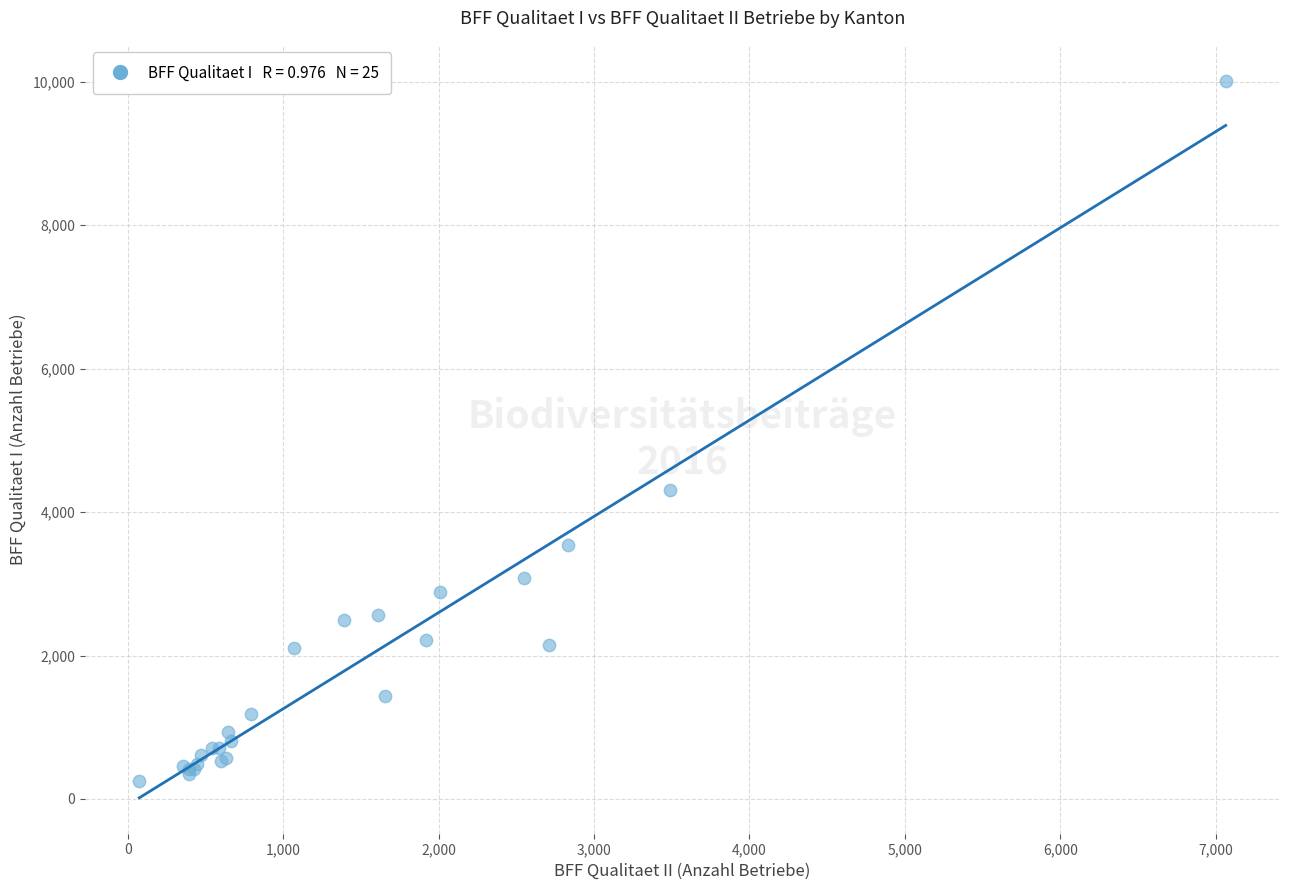

What Y value in the scatter plot is closest to 5136?

4314